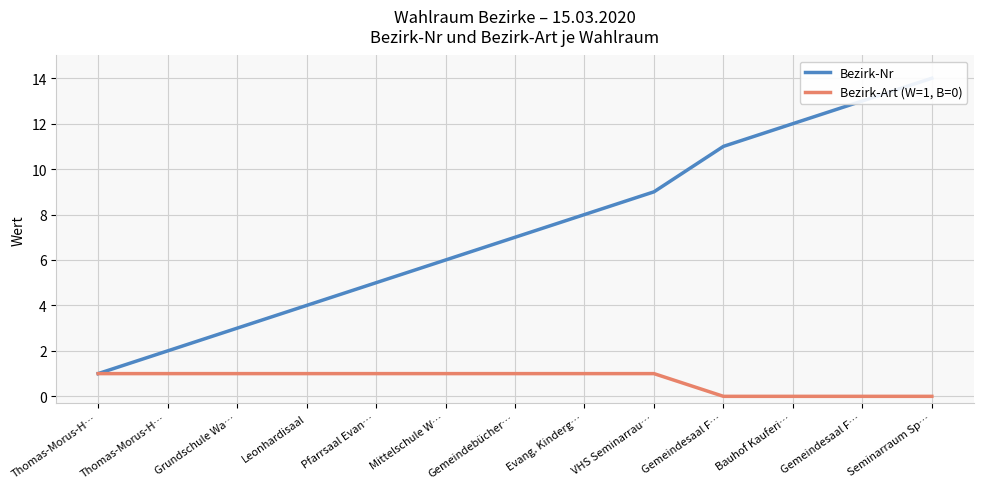

What is the difference between the Bezirk-Nr values at Bauhof Kauferi… and Evang. Kinderg…?

4